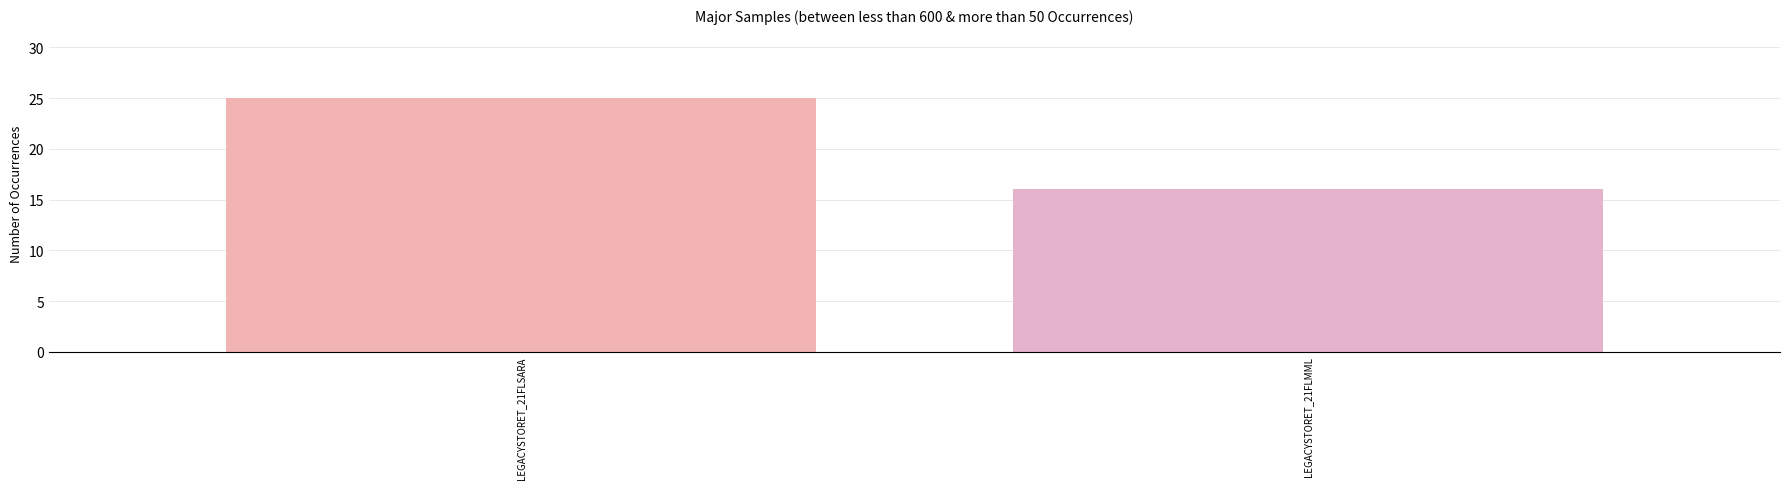

The chart shows a value of 16 at LEGACYSTORET_21FLMML. True or false?

True